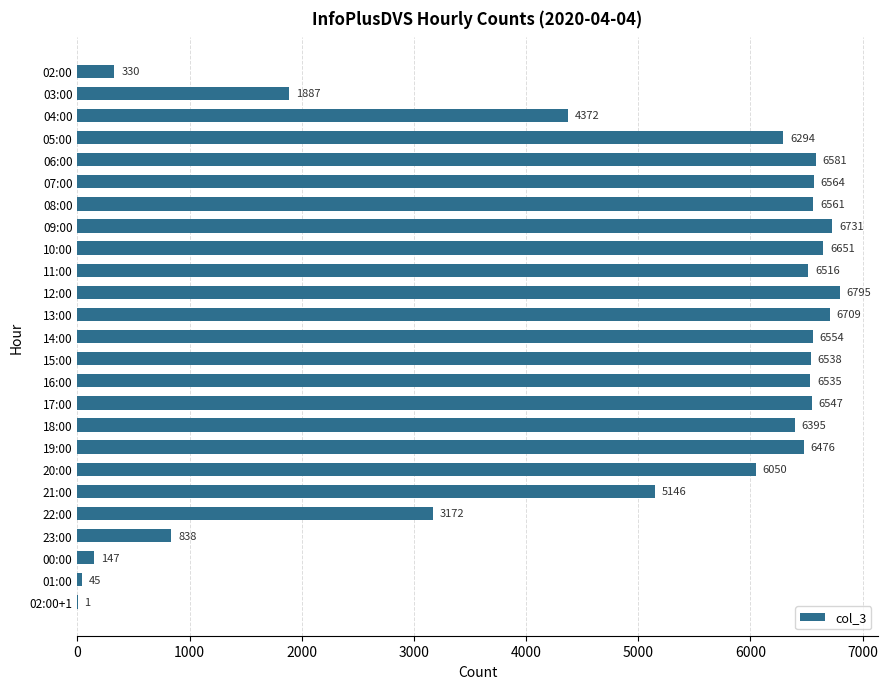

Reading top to bottom, extract all data points from this chart.

02:00=330	03:00=1887	04:00=4372	05:00=6294	06:00=6581	07:00=6564	08:00=6561	09:00=6731	10:00=6651	11:00=6516	12:00=6795	13:00=6709	14:00=6554	15:00=6538	16:00=6535	17:00=6547	18:00=6395	19:00=6476	20:00=6050	21:00=5146	22:00=3172	23:00=838	00:00=147	01:00=45	02:00+1=1